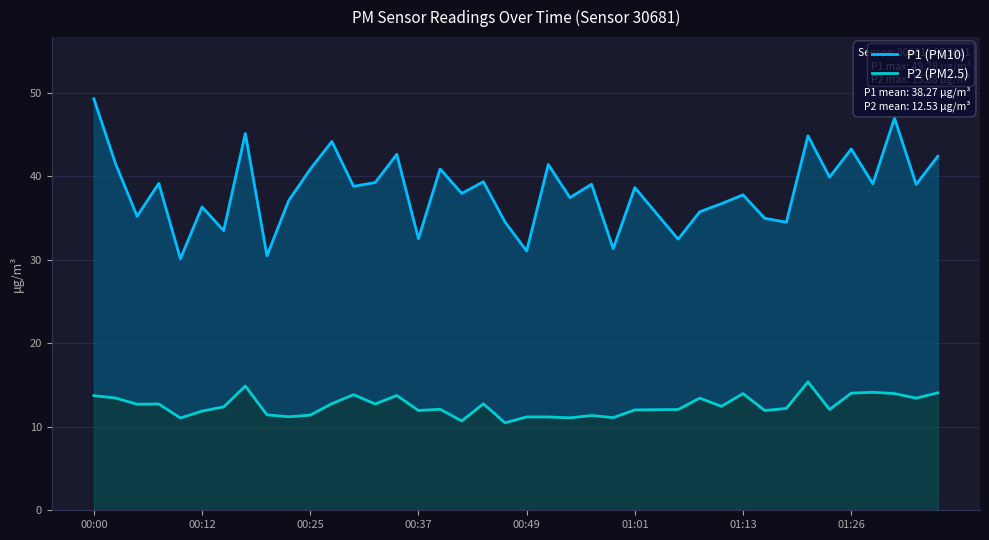

Reading left to right, what are all the values shown in this chart?

P1 (PM10): 49.3	41.5	35.2	39.1	30.1	36.3	33.5	45.1	30.5	37.1	40.9	44.2	38.8	39.2	42.6	32.5	40.9	38.0	39.4	34.5	31.1	41.4	37.5	39.0	31.3	38.6	35.5	32.5	35.8	36.7	37.8	35.0	34.5	44.9	39.9	43.3	39.1	47.0	39.0	42.4
P2 (PM2.5): 13.7	13.4	12.7	12.7	11.1	11.9	12.4	14.9	11.4	11.2	11.4	12.8	13.8	12.7	13.8	11.9	12.1	10.7	12.8	10.5	11.2	11.2	11.1	11.3	11.1	12.0	12.1	12.1	13.4	12.4	14.0	11.9	12.2	15.4	12.1	14.0	14.1	14.0	13.4	14.1